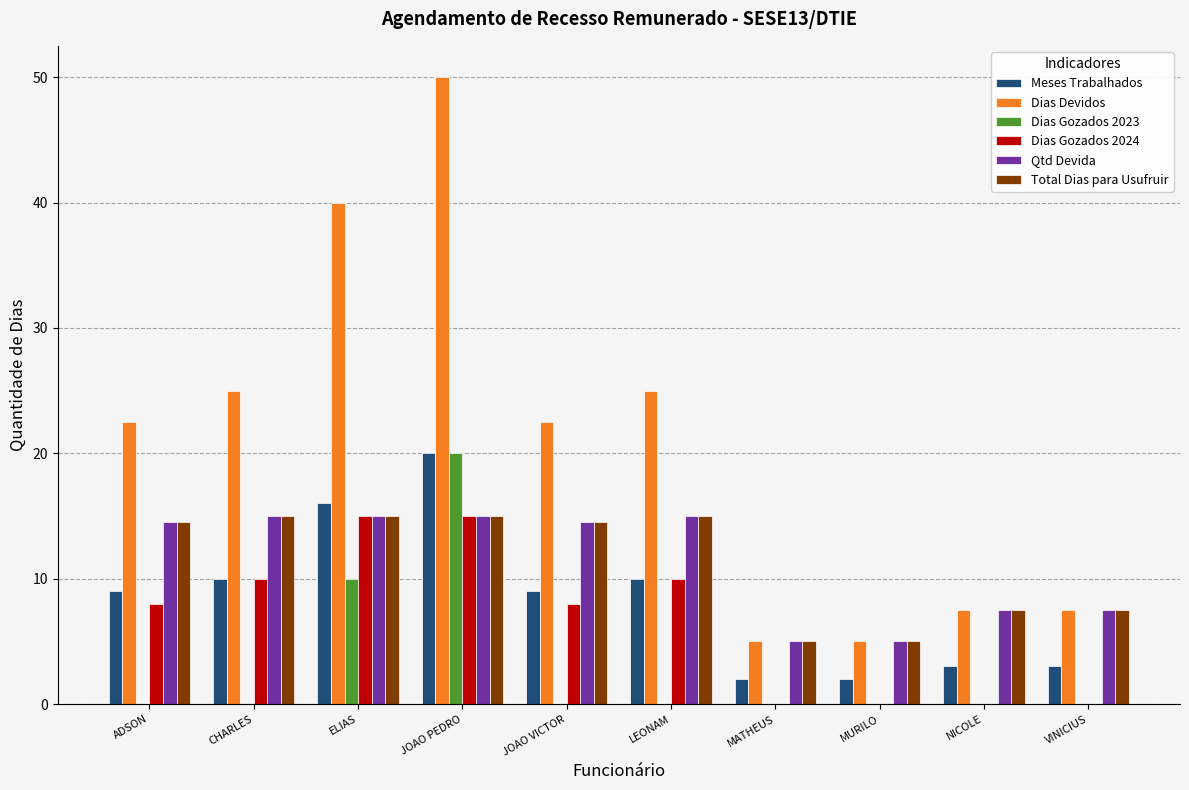

What is the total value across all series at MATHEUS?

17.0